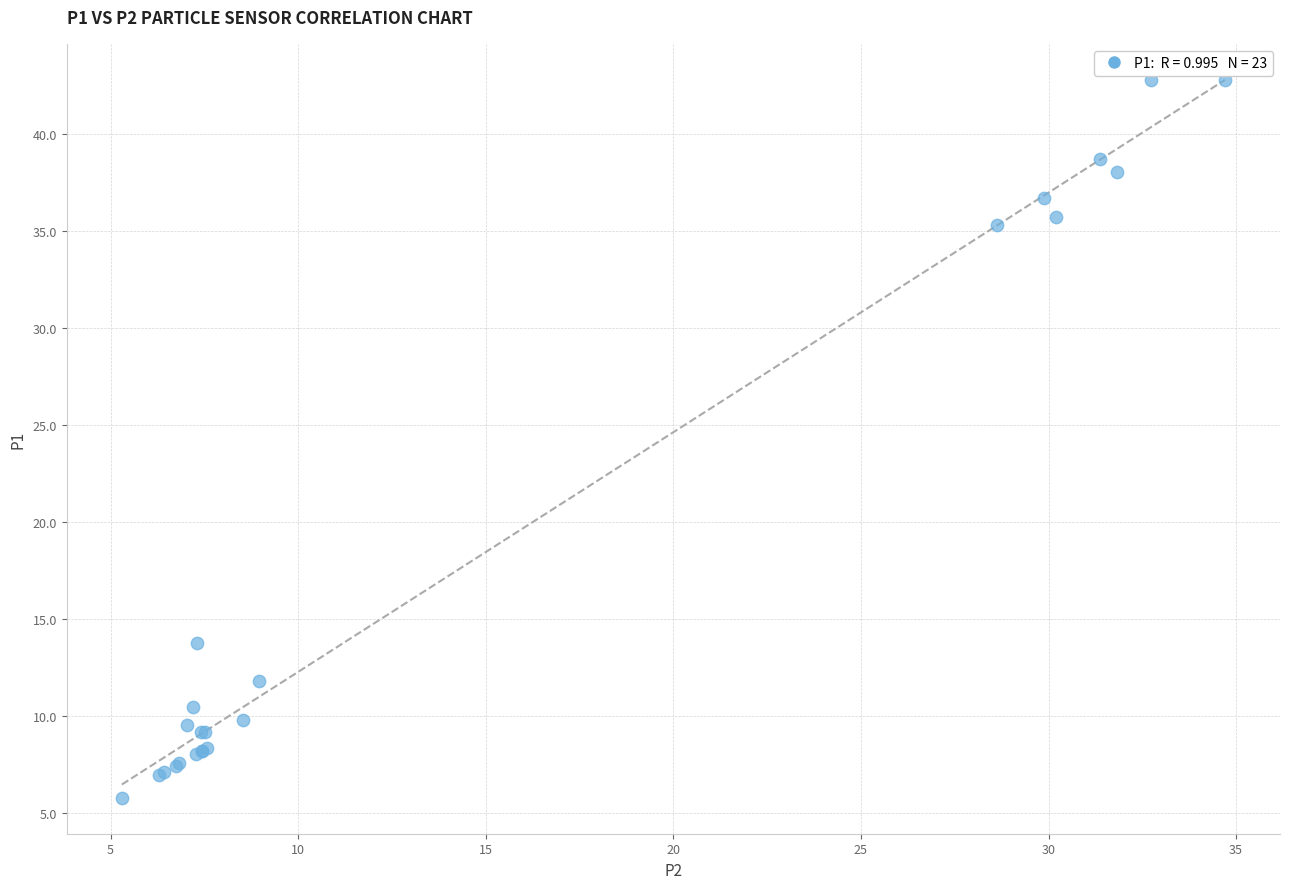

What Y value in the scatter plot is closest to 24?

13.8